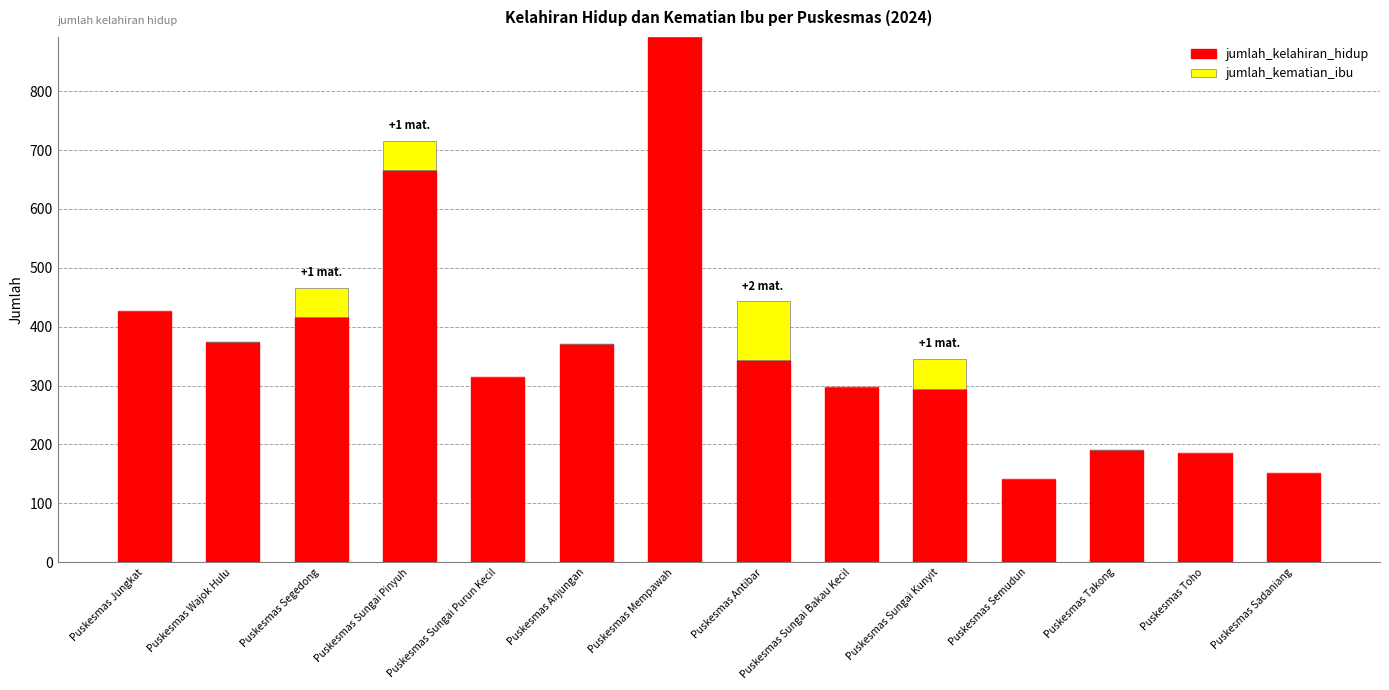

Is it true that jumlah_kelahiran_hidup equals 892 at Puskesmas Mempawah?

True